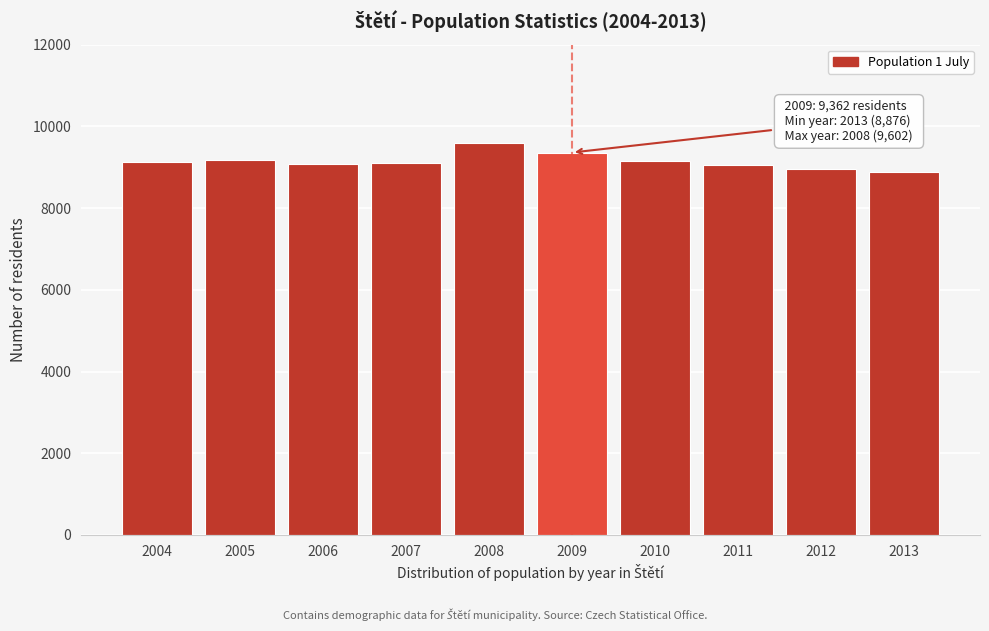

What is the change in value from 2006 to 2009?

+277